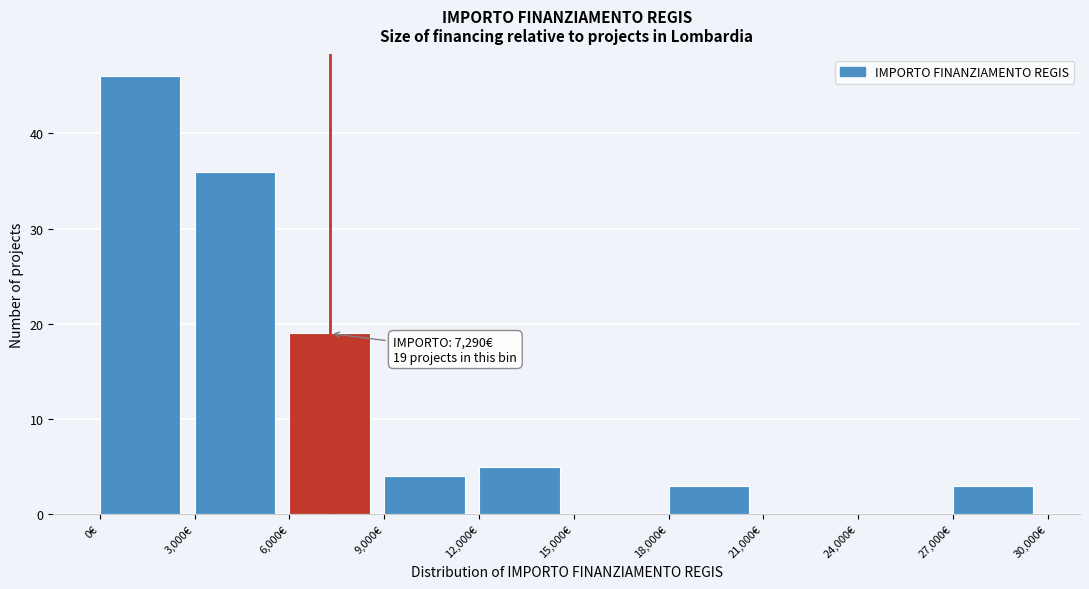

Over which range of the x-axis is the bar tallest?

0 to 3000